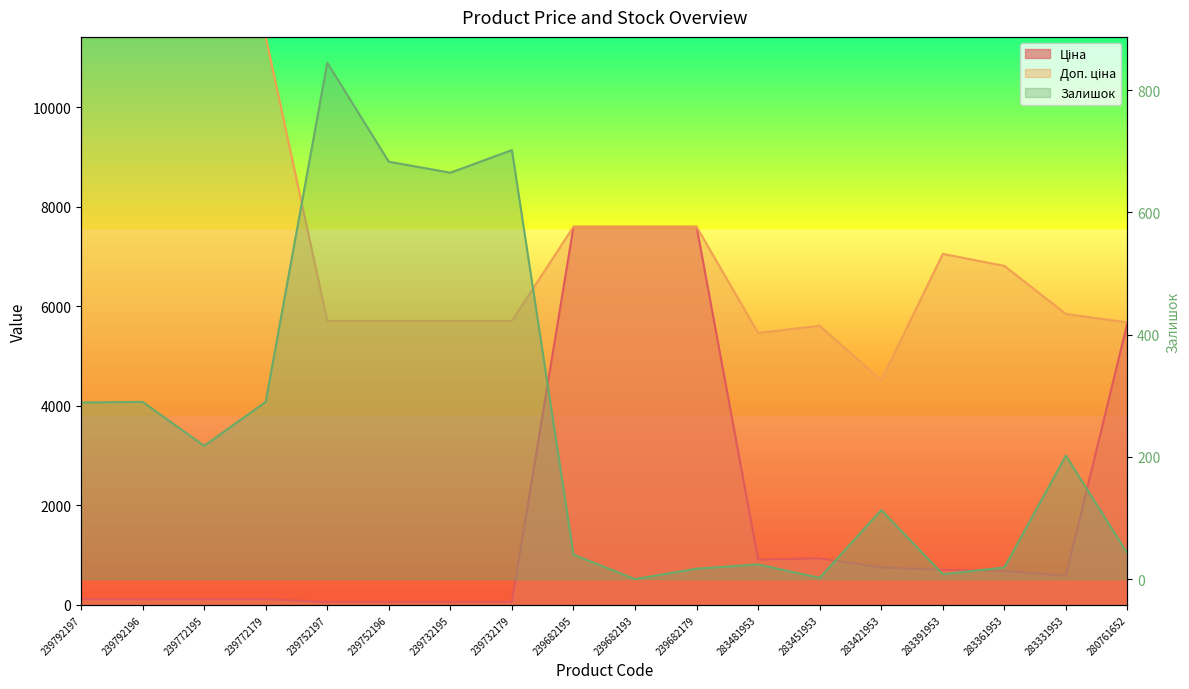

Reading left to right, transcribe all the data shown in this chart.

Ціна: 239792197=114.1	239792196=114.1	239772195=114.1	239772179=114.1	239752197=57.0	239752196=57.0	239732195=57.0	239732179=57.0	239682195=7596.5	239682193=7596.5	239682179=7596.5	283481953=910.4	283451953=934.5	283421953=752.2	283391953=705.1	283361953=681.0	283331953=584.4	280761652=5673.8
Доп. ціна: 239792197=11410.0	239792196=11410.0	239772195=11410.0	239772179=11410.0	239752197=5705.0	239752196=5705.0	239732195=5705.0	239732179=5705.0	239682195=7596.5	239682193=7596.5	239682179=7596.5	283481953=5462.3	283451953=5607.2	283421953=4513.3	283391953=7051.3	283361953=6809.8	283331953=5843.9	280761652=5673.8
Залишок: 239792197=289.0	239792196=290.0	239772195=218.0	239772179=290.0	239752197=845.0	239752196=683.0	239732195=665.0	239732179=702.0	239682195=40.0	239682193=0.0	239682179=17.0	283481953=24.0	283451953=2.0	283421953=113.0	283391953=8.0	283361953=19.0	283331953=202.0	280761652=42.0